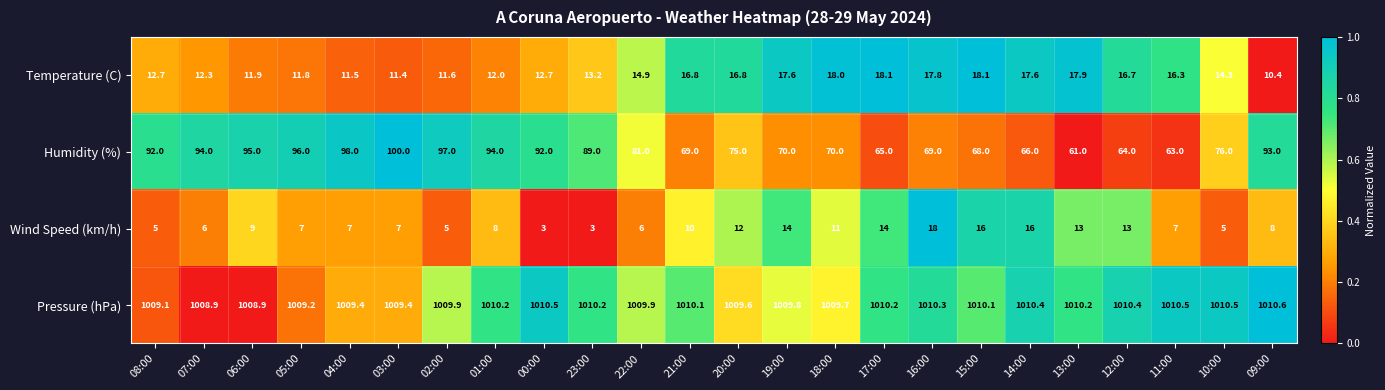

What is the difference between the maximum and minimum values in the Pressure (hPa) series?

1.7